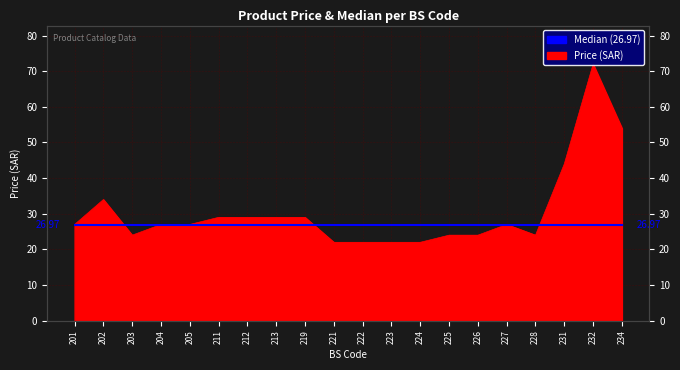

Between 204 and 221, which is larger?

204